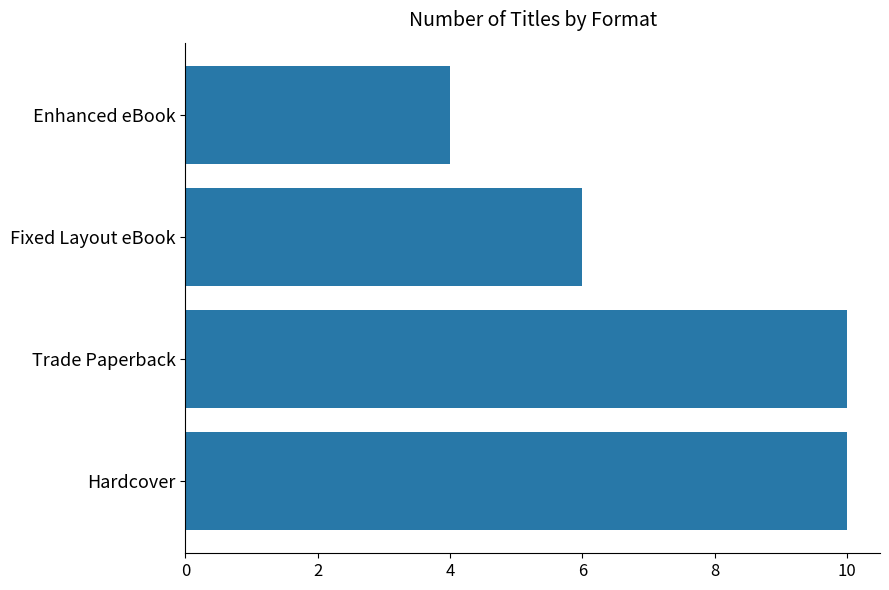

Is it true that the value at Hardcover is 10?

True